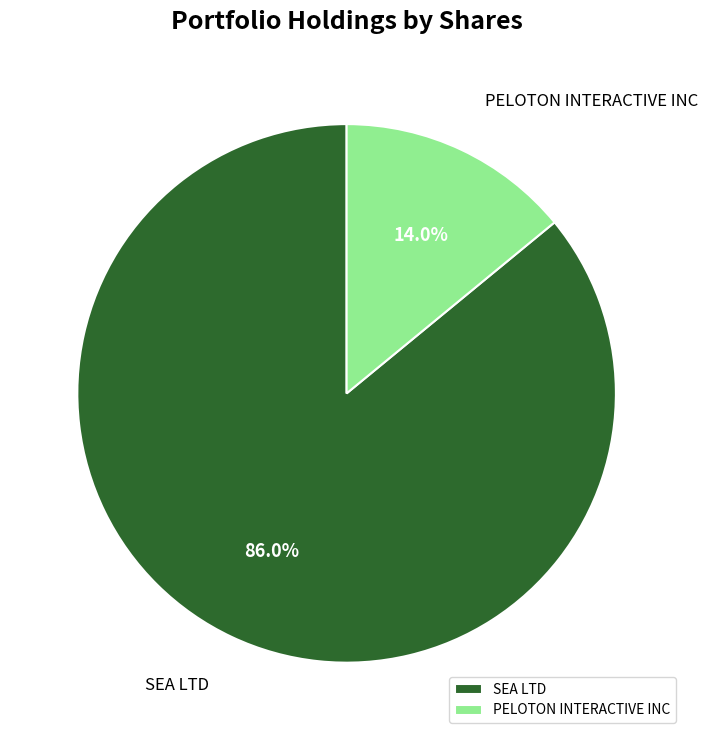

To the nearest percent, what is the combined percentage of PELOTON INTERACTIVE INC and SEA LTD?

100%